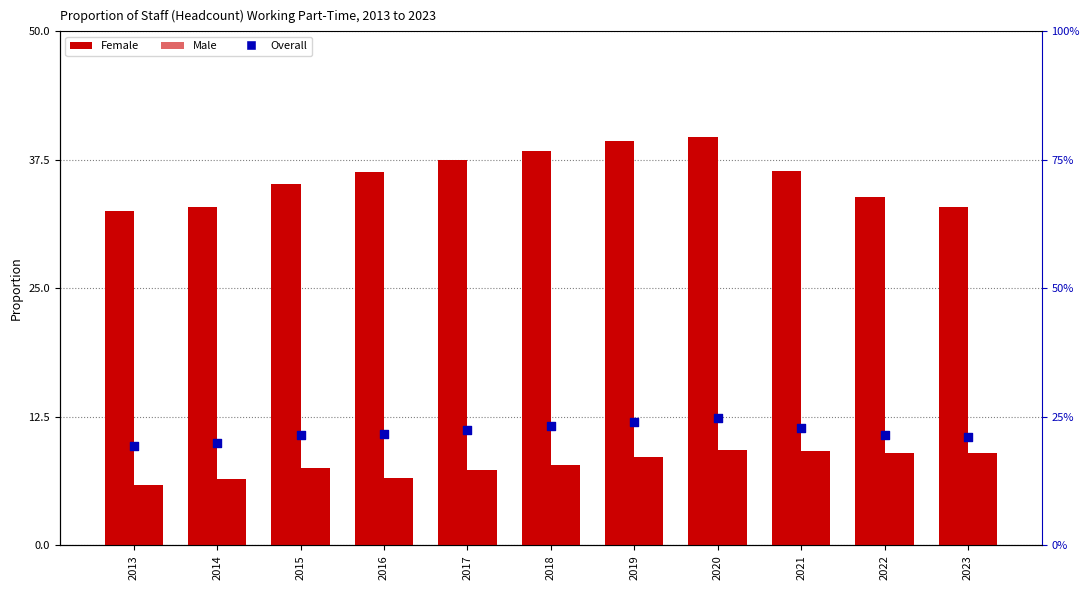

Which series contains the highest Y value?

Female